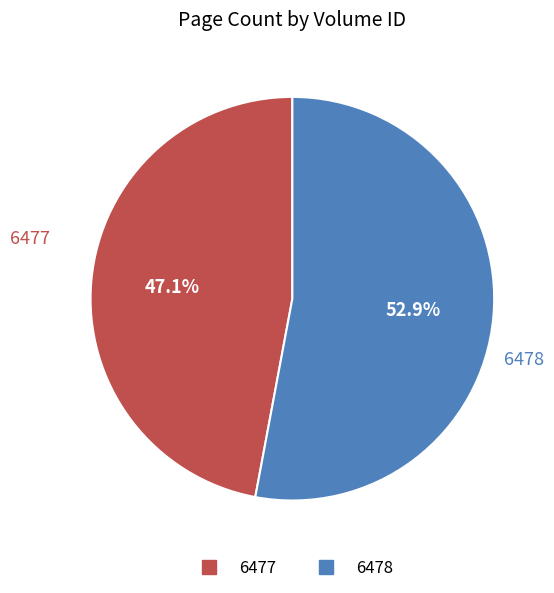

How many slices are in this pie chart?

2